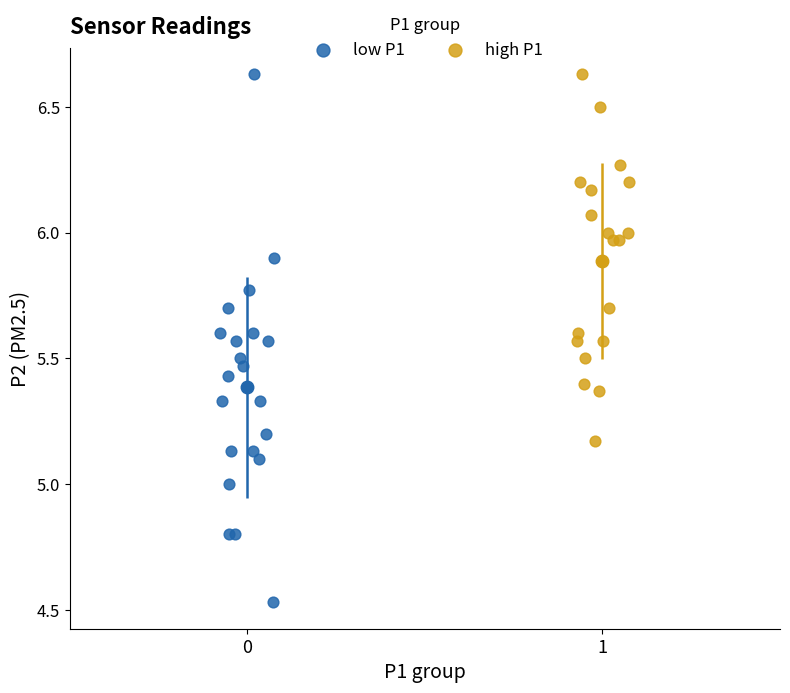

Which series reaches the minimum Y coordinate?

low P1